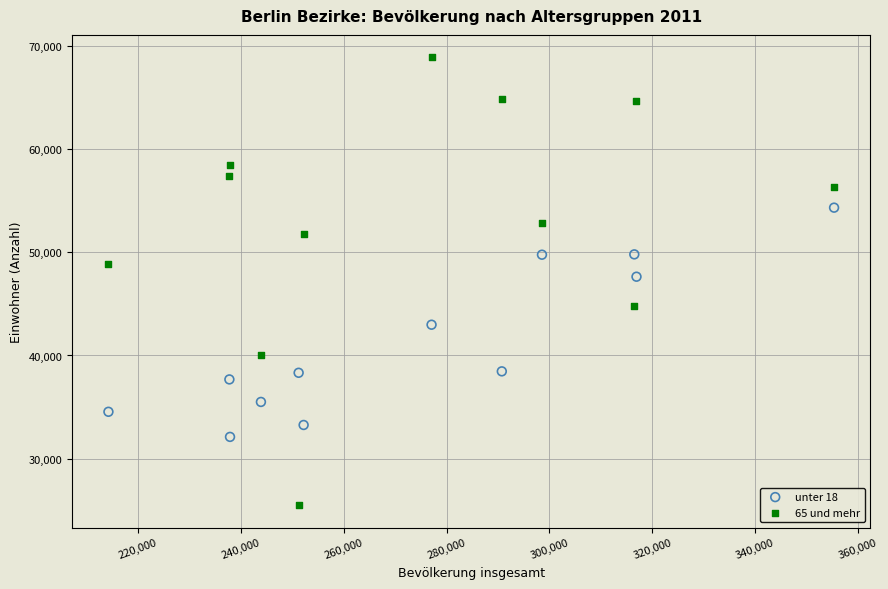

What are all the series names shown in the legend?

unter 18, 65 und mehr